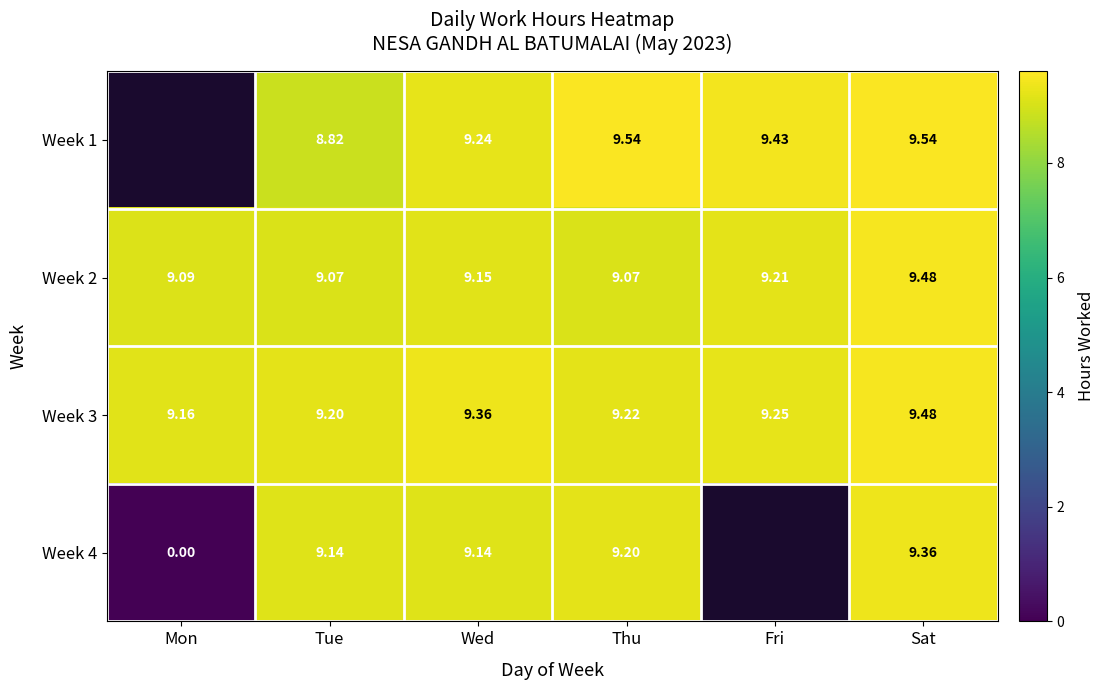

At which label is Week 3 closest to 9?

Mon